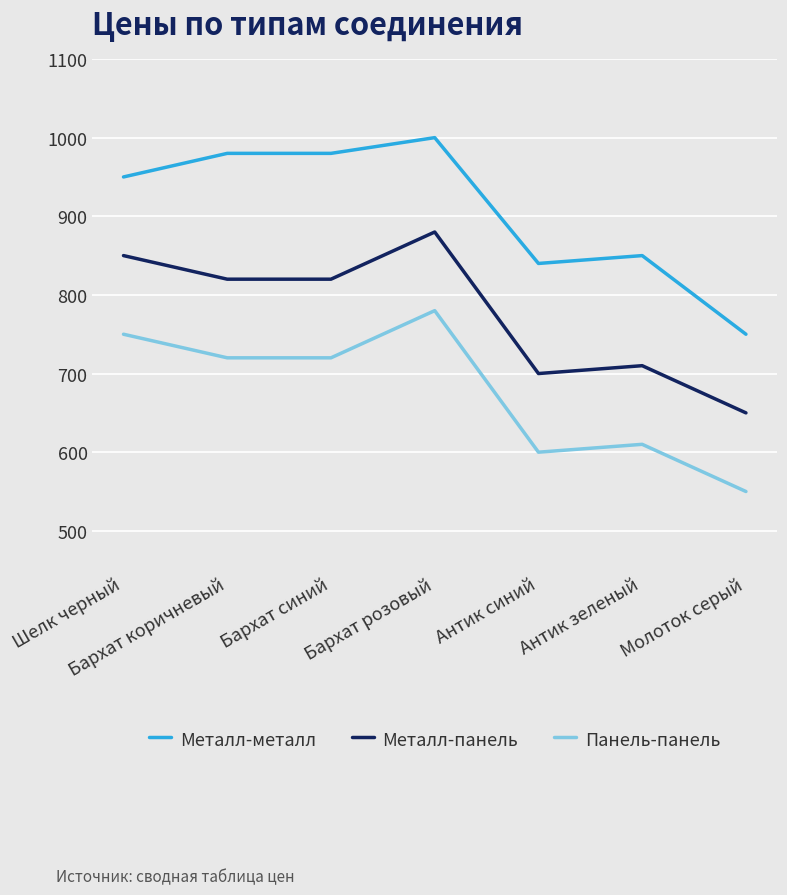

True or false: Панель-панель has a value of 309 at Молоток серый.

False